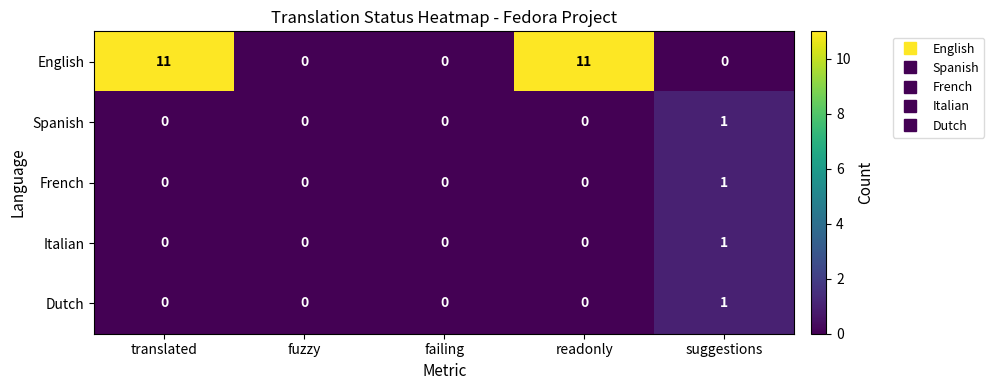

What is the difference between the highest and lowest values at suggestions?

1